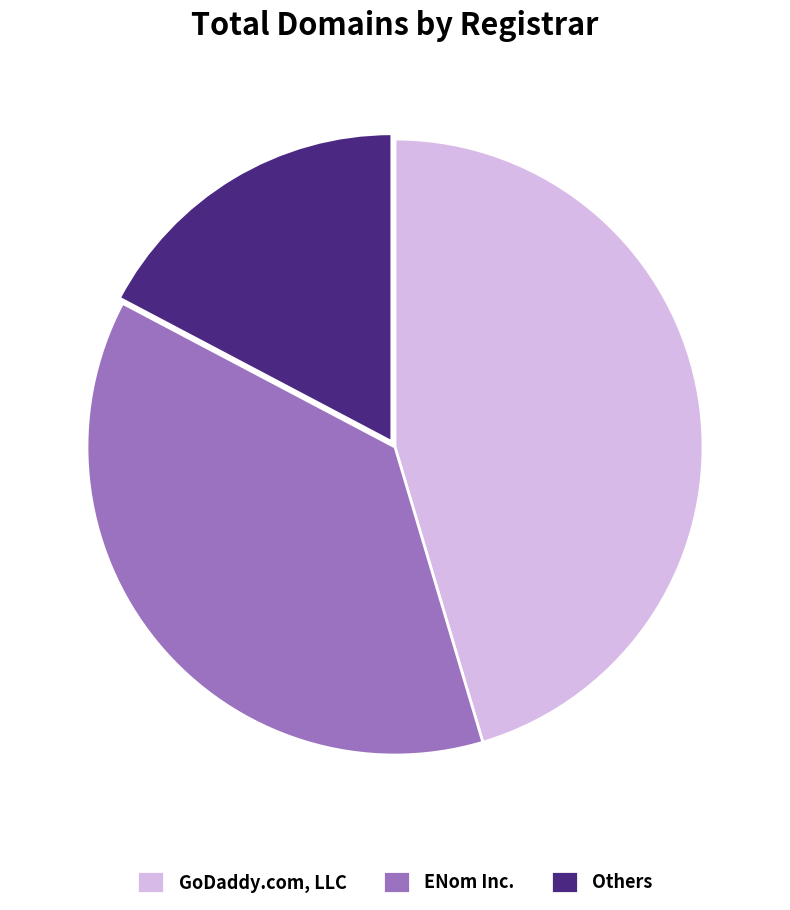

Rank the categories by value from highest to lowest.

GoDaddy.com, LLC, ENom Inc., Others